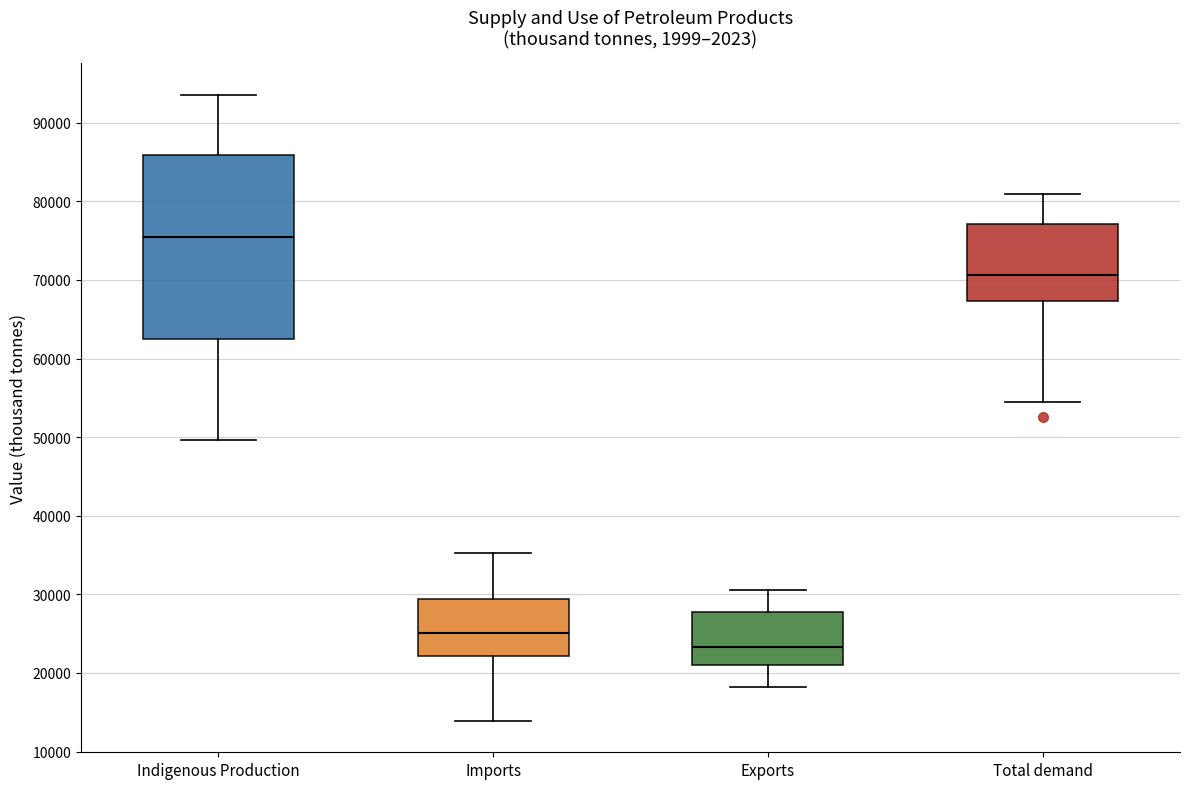

Which box is the tallest, from its lower edge to its upper edge?

Indigenous Production